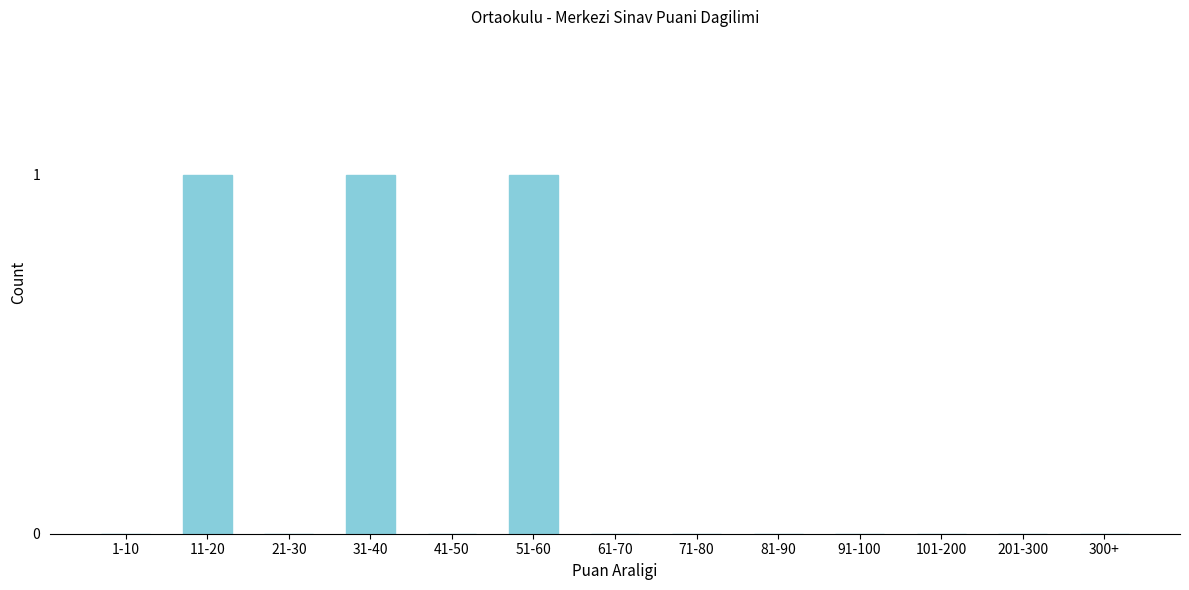

Reading right to left, extract all data points from this chart.

300+=0	201-300=0	101-200=0	91-100=0	81-90=0	71-80=0	61-70=0	51-60=1	41-50=0	31-40=1	21-30=0	11-20=1	1-10=0